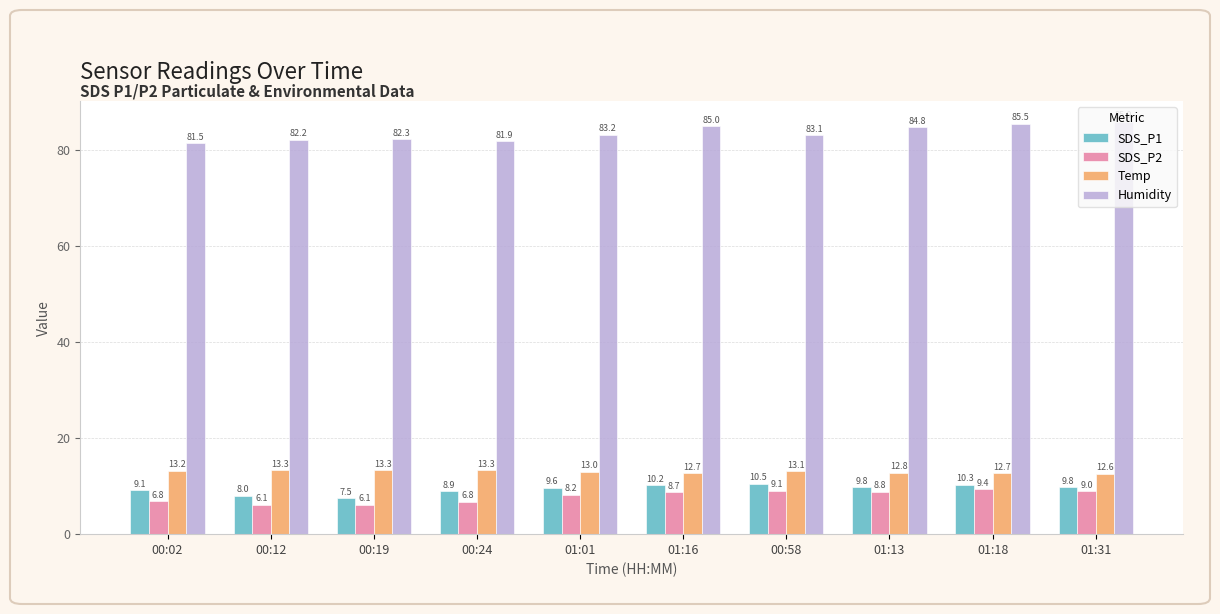

What is the difference between the second highest and minimum values in the SDS_P2 series?

3.0